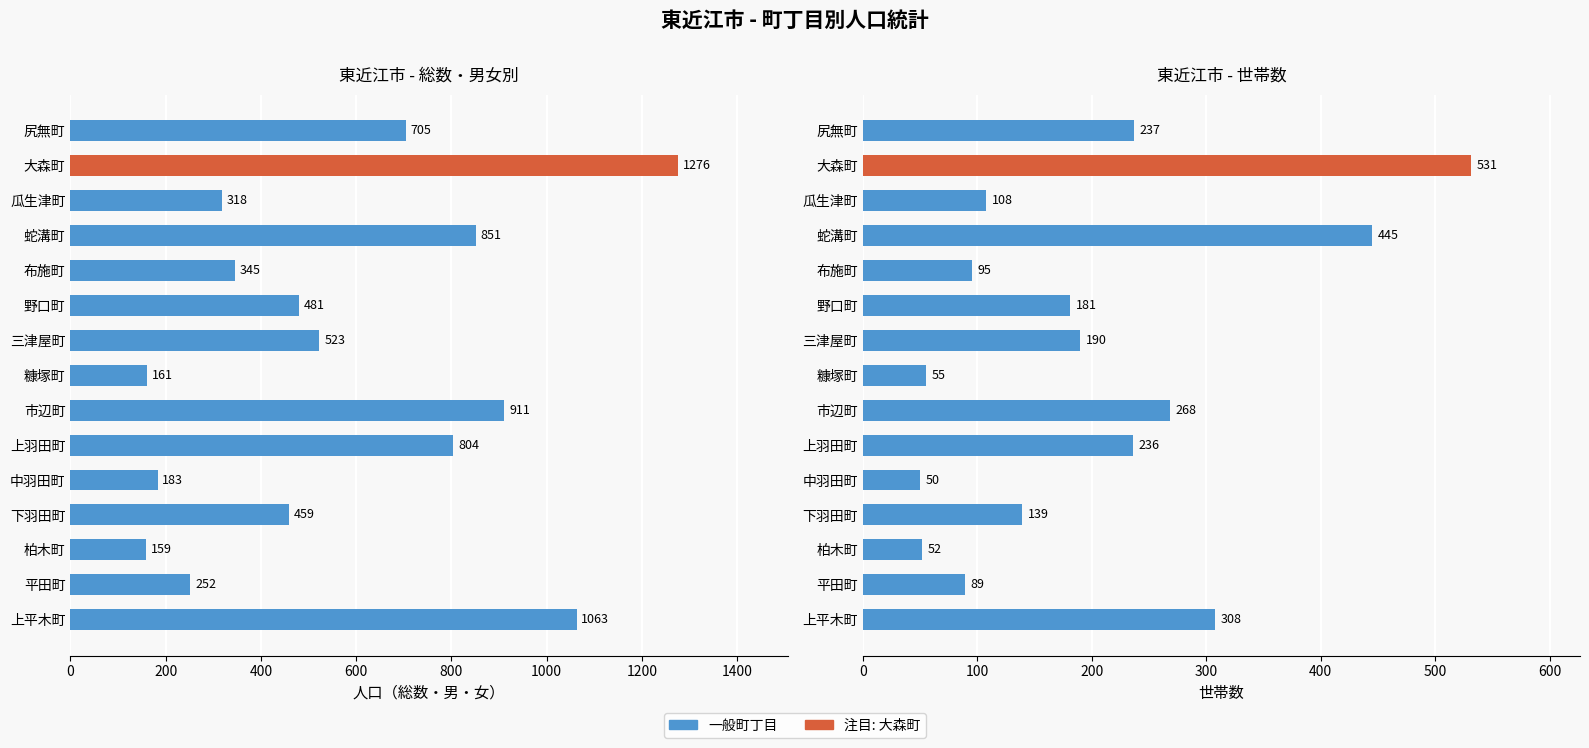

At how many categories does at least one series exceed 387?

9